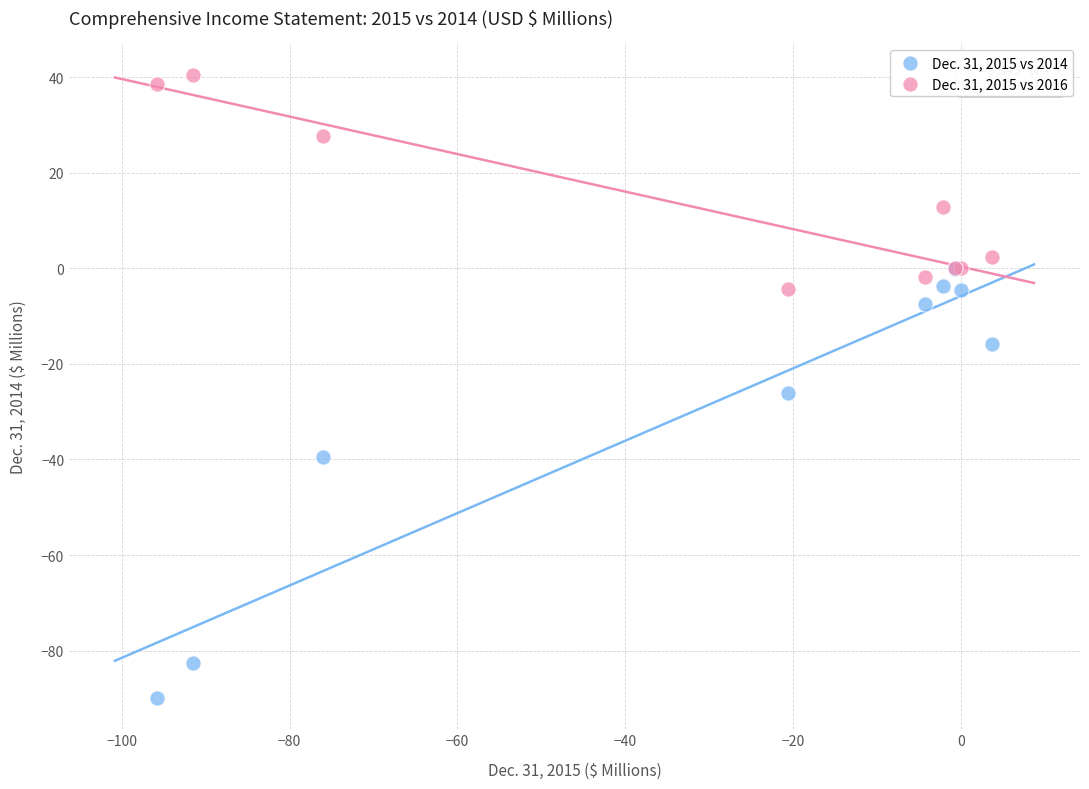

Across all series, what Y value is closest to -24?

-26.0